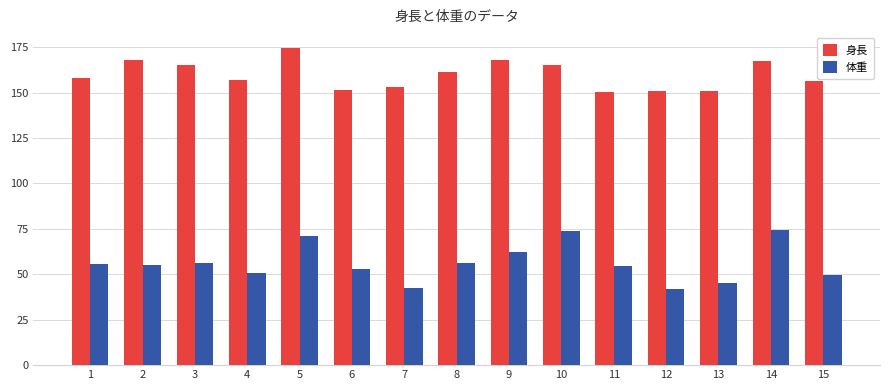

What is the sum of the 体重 values at 7 and 8?

99.1